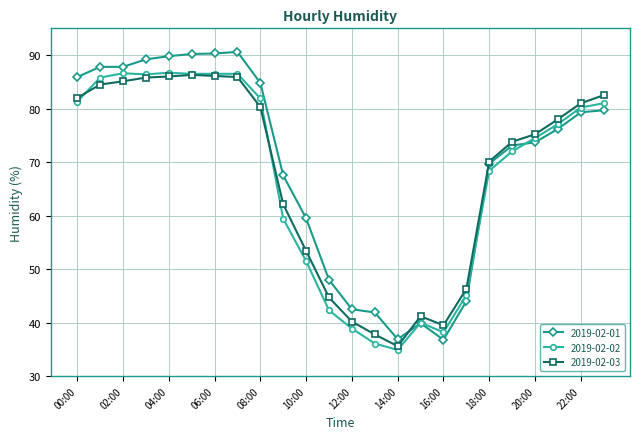

After their last crossing, which series has the higher values: 2019-02-02 or 2019-02-03?

2019-02-03